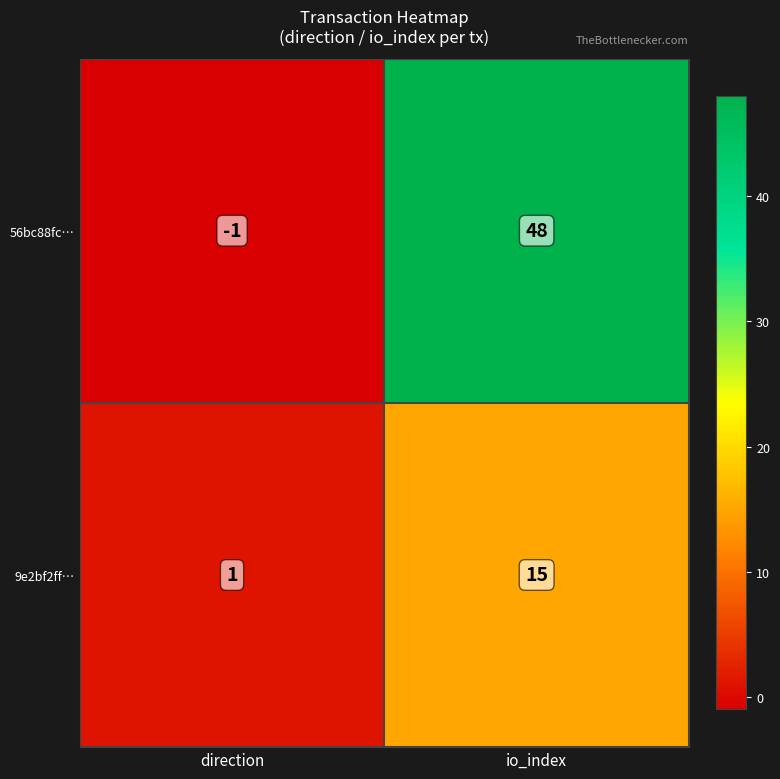

Reading left to right, extract all data points from this chart.

56bc88fc…: -1	48
9e2bf2ff…: 1	15